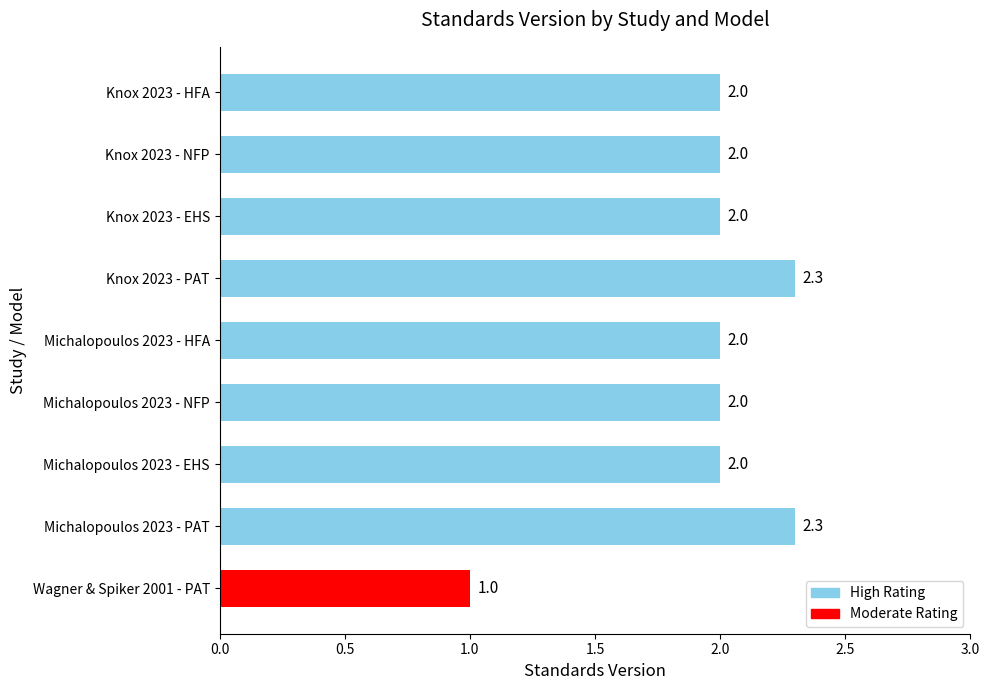

What is the maximum value shown in the chart?

2.3